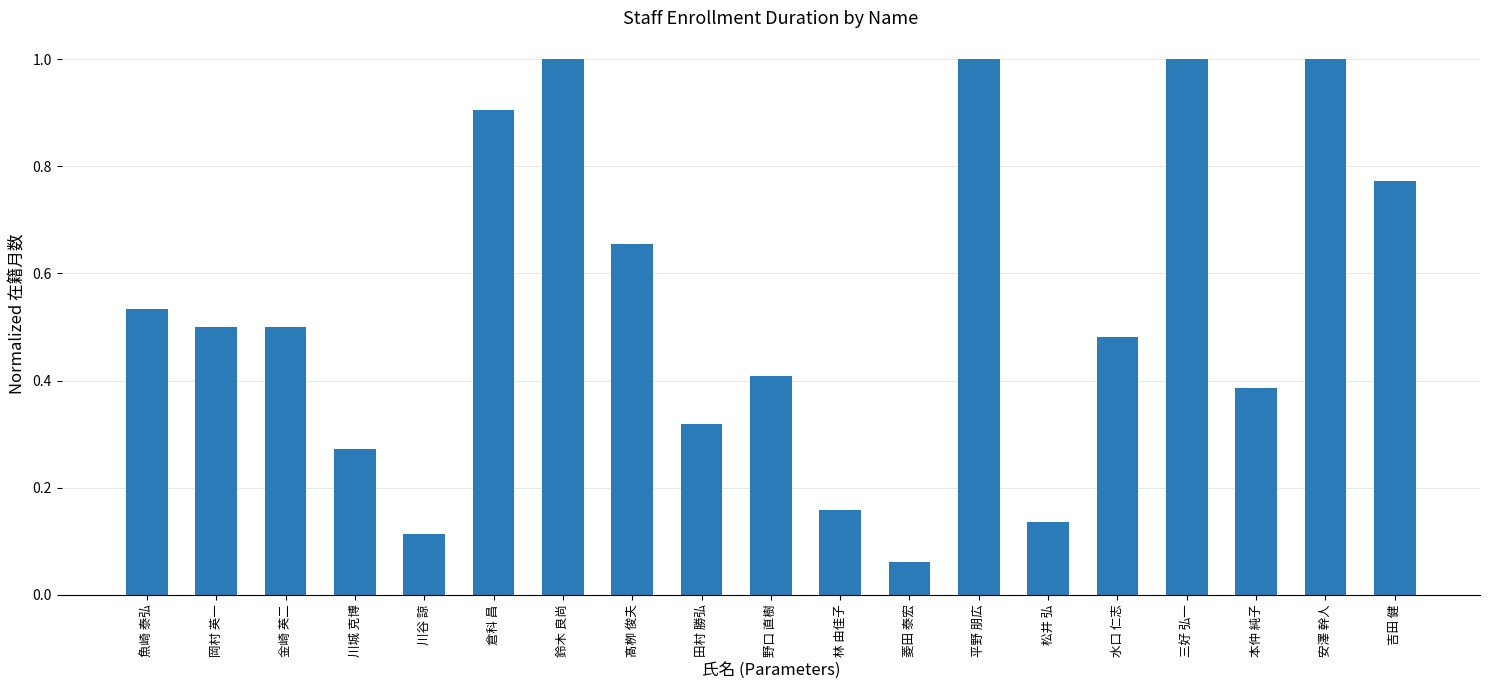

Read the value at 平野 朋広.

1.0